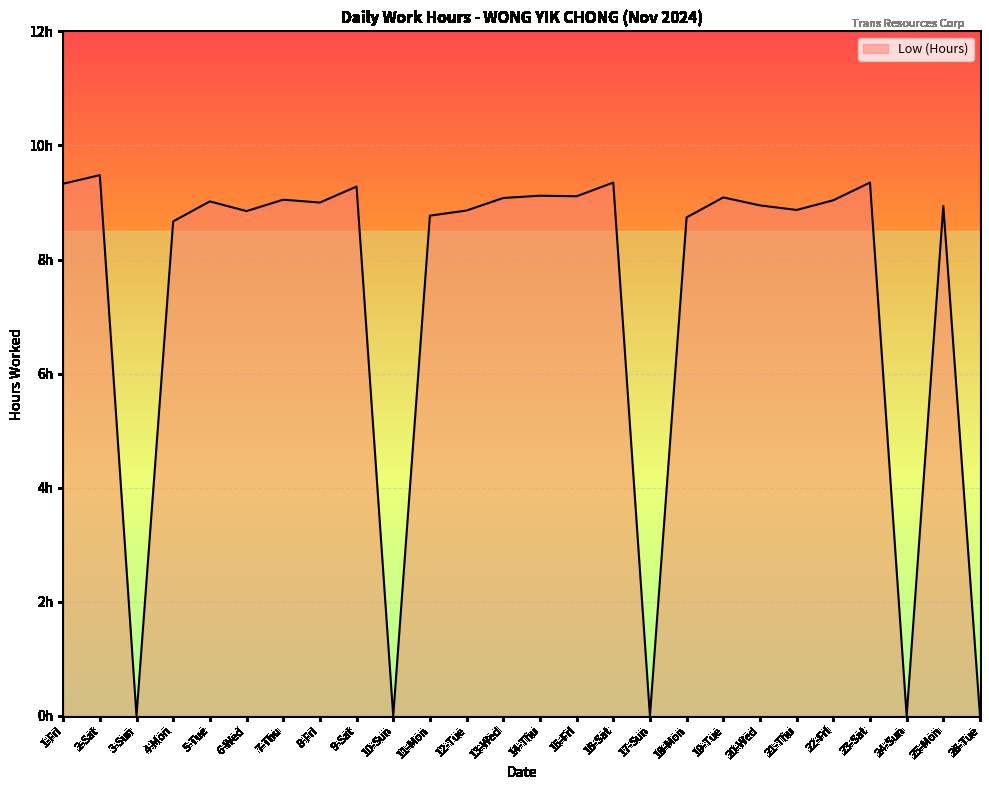

What is the sum of all values?

189.9